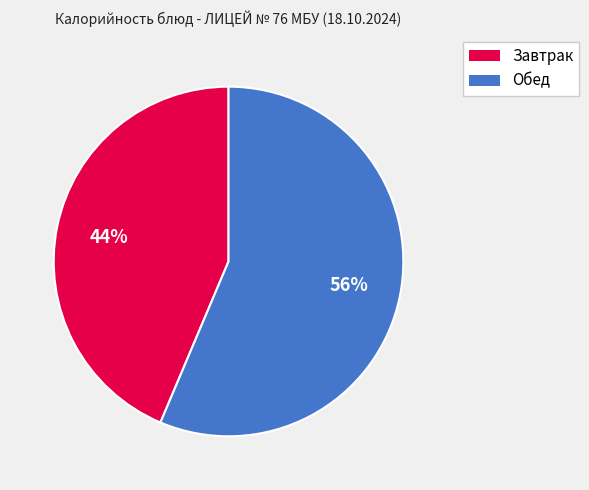

To the nearest percent, what is the average slice percentage?

50%